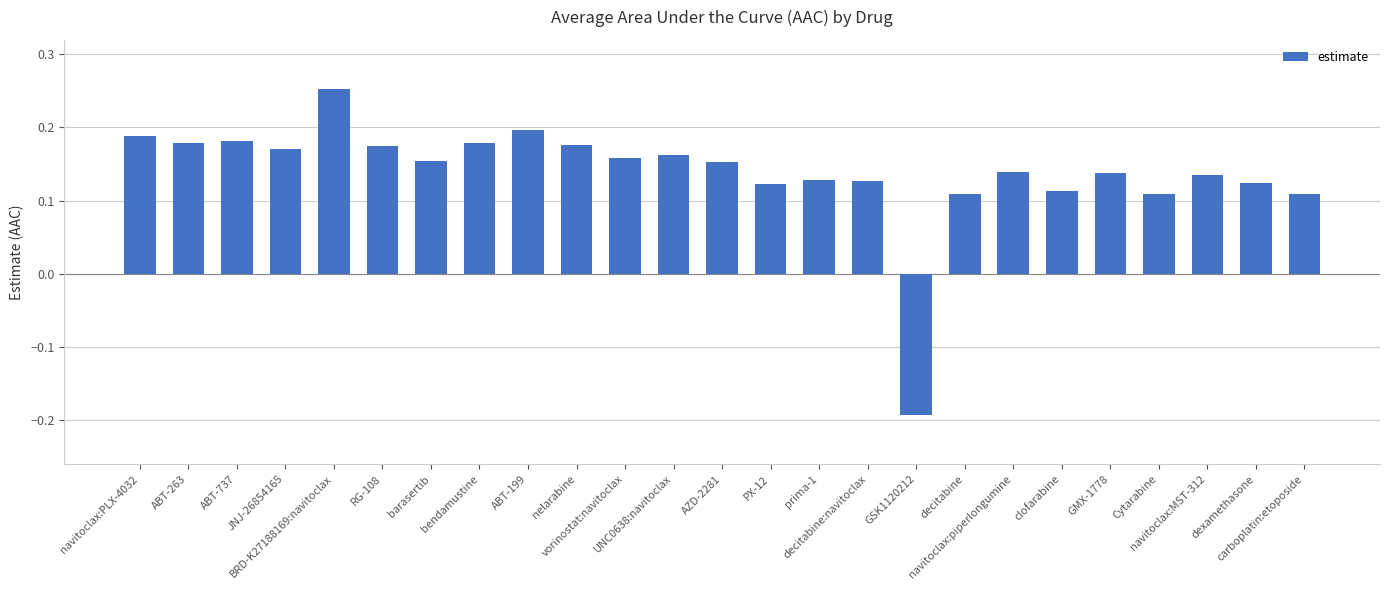

What is the label of the 6th bar from the left?

RG-108